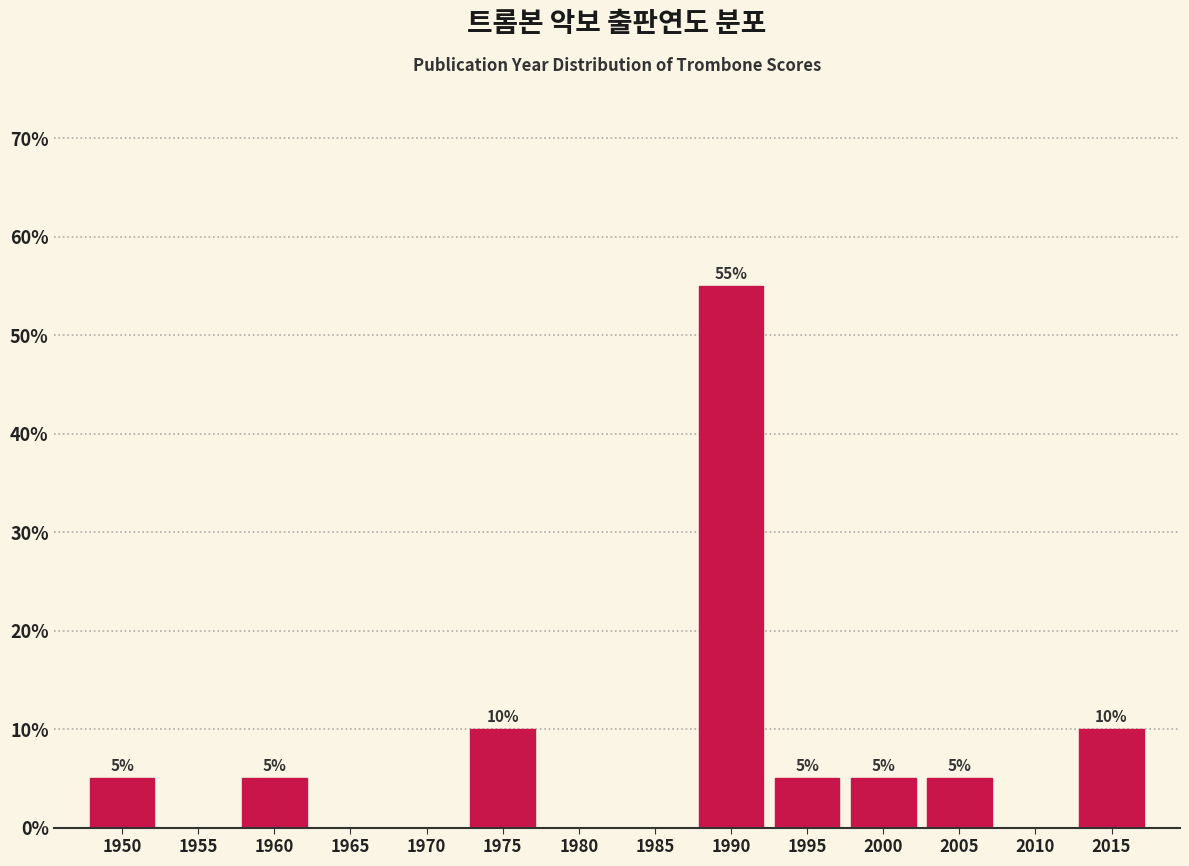

Reading right to left, list all the values displayed in this chart.

2015=10.0	2010=0.0	2005=5.0	2000=5.0	1995=5.0	1990=55.0	1985=0.0	1980=0.0	1975=10.0	1970=0.0	1965=0.0	1960=5.0	1955=0.0	1950=5.0